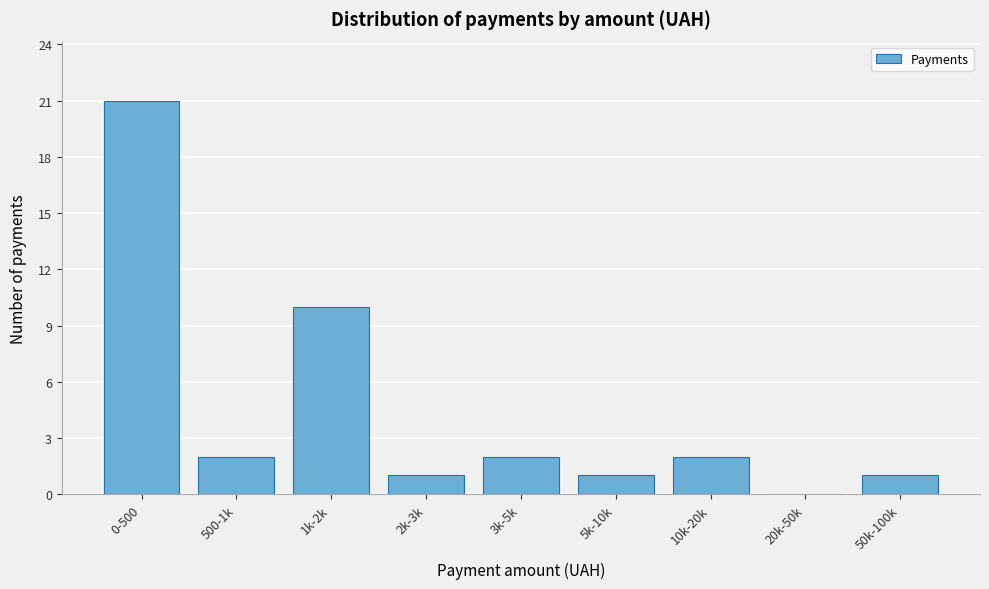

Reading left to right, extract all data points from this chart.

0-500=21	500-1k=2	1k-2k=10	2k-3k=1	3k-5k=2	5k-10k=1	10k-20k=2	20k-50k=0	50k-100k=1